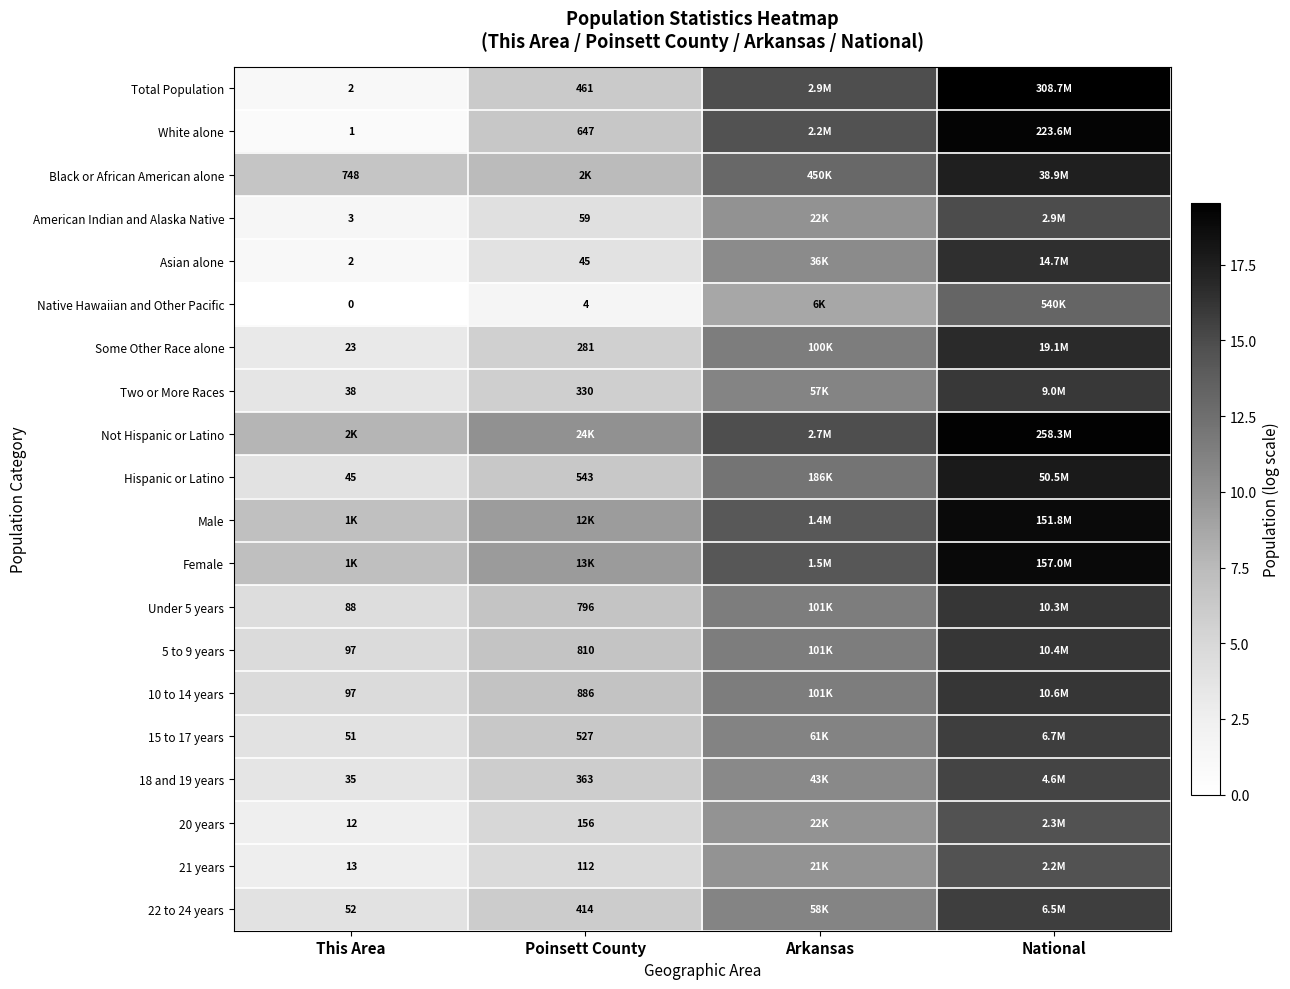

The Black or African American alone series shows 13.0 at Arkansas. True or false?

True